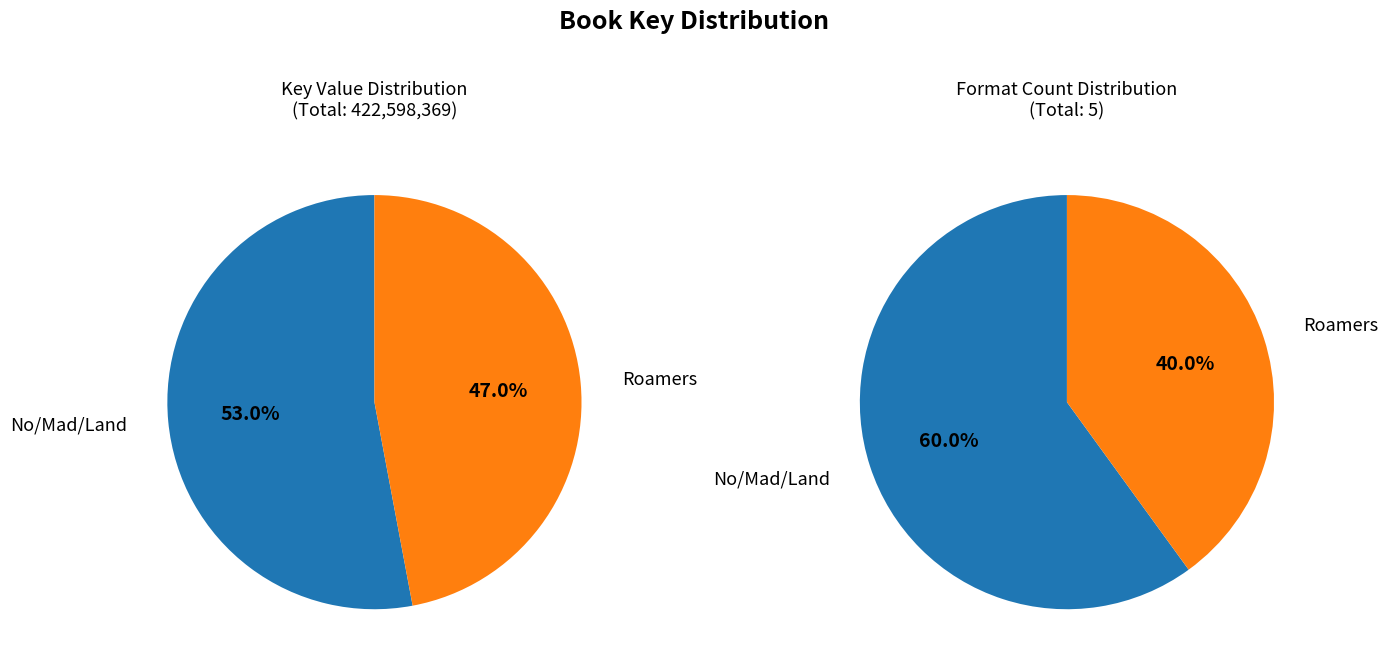

What is the smallest slice in the pie chart?

Roamers